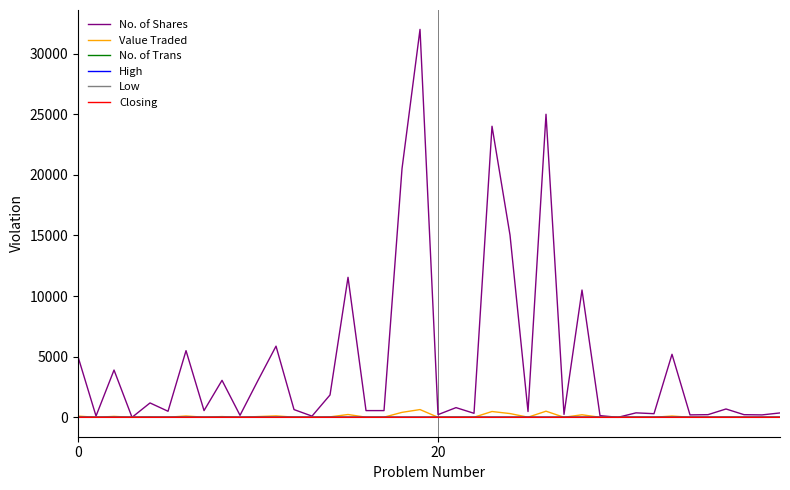

Does the chart have visible grid lines?

Yes